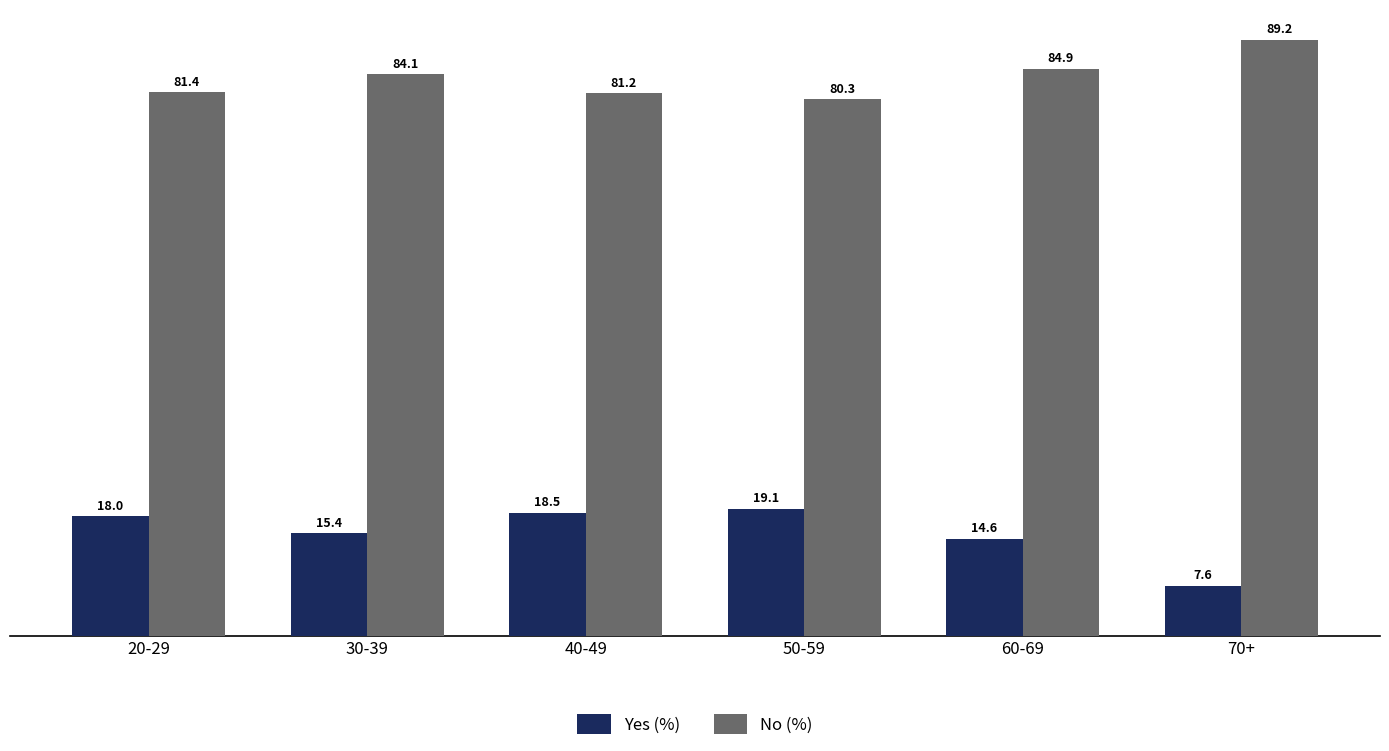

How many groups of bars are there?

6